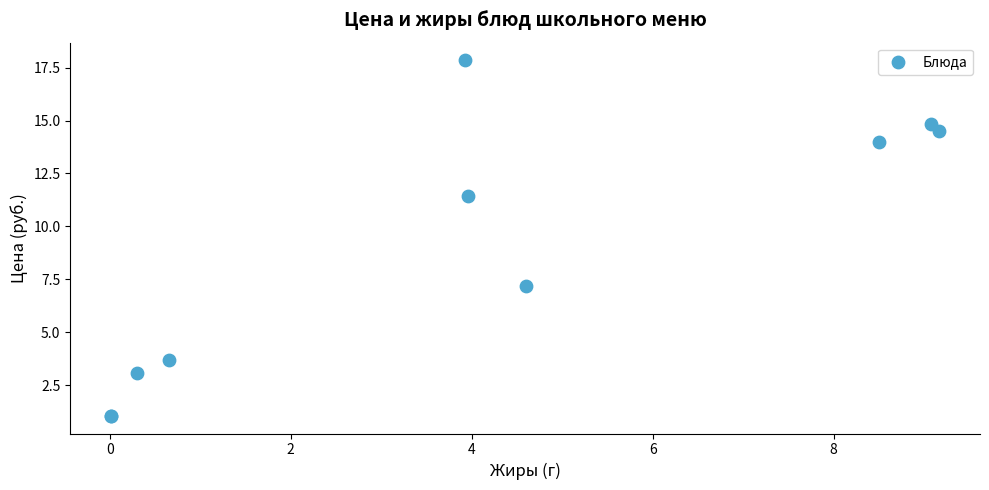

What Y value in the scatter plot is closest to 9?

7.2